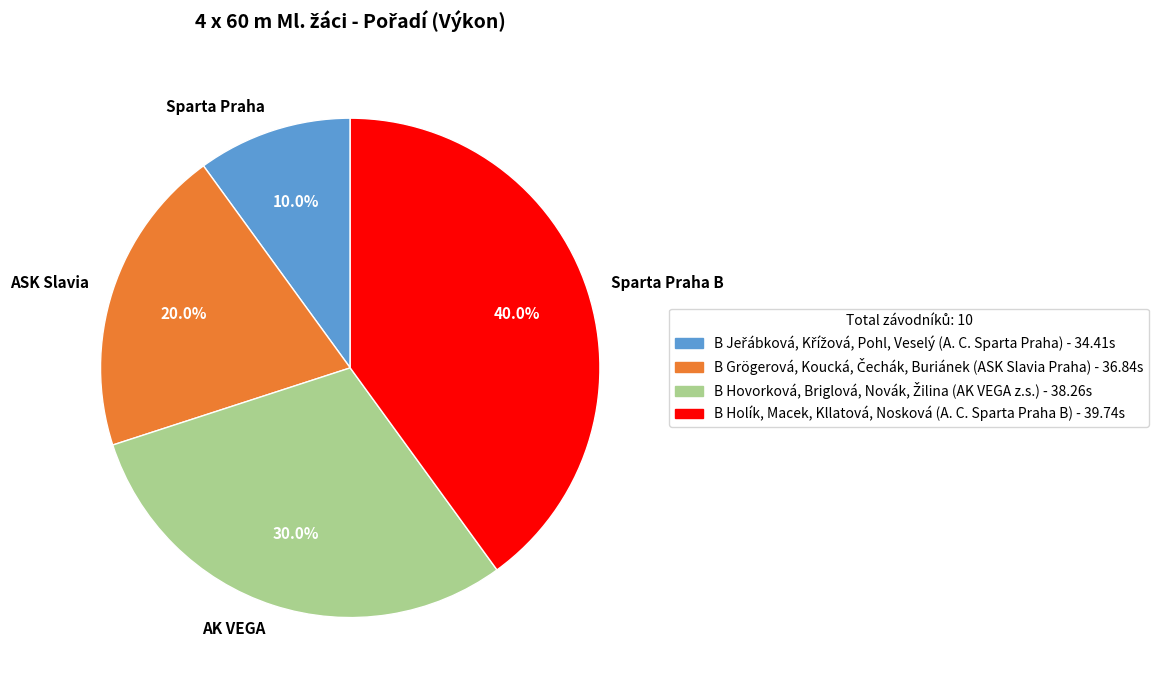

Which category has the smallest portion of the pie?

Sparta Praha